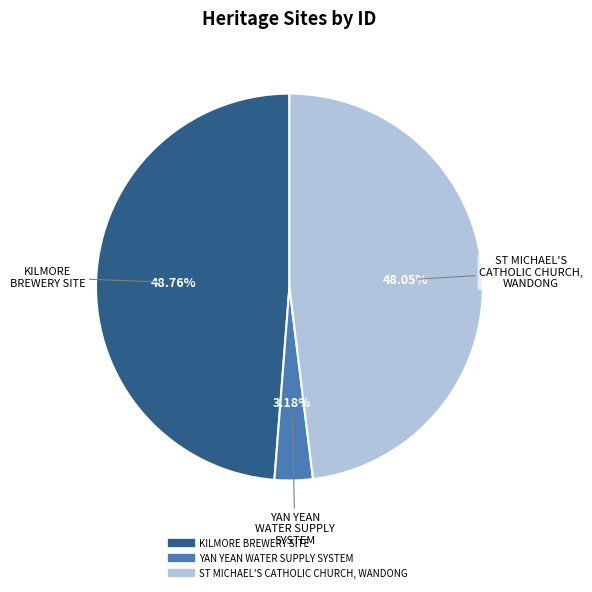

To the nearest percent, what is the average slice percentage?

33%